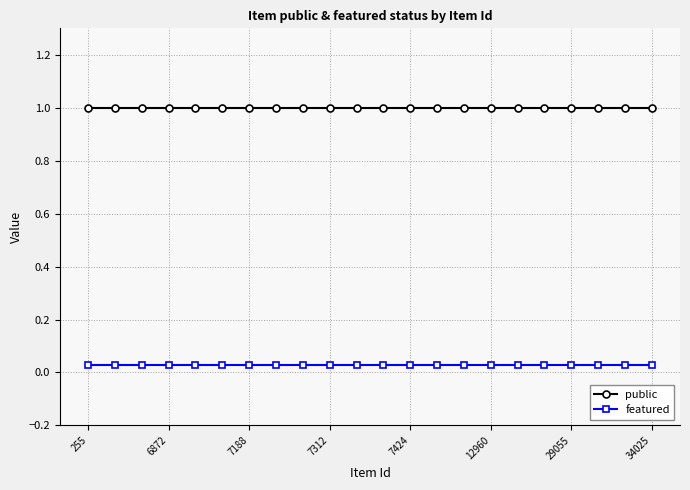

Which series has the largest total across all categories?

public